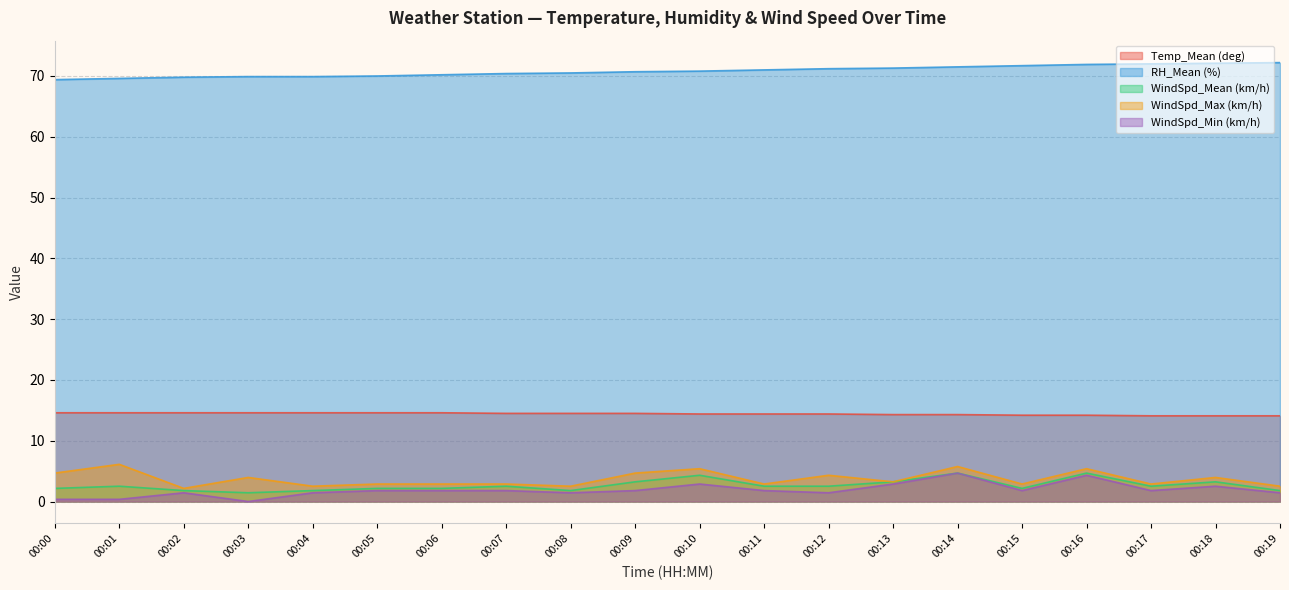

How many values in the WindSpd_Mean (km/h) series are below 2?

5